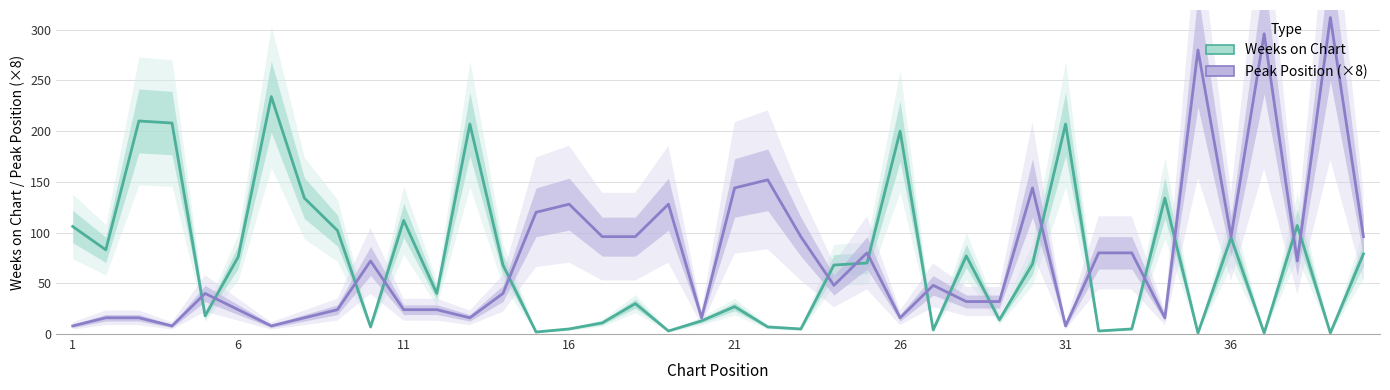

How many lines are shown in the chart?

2